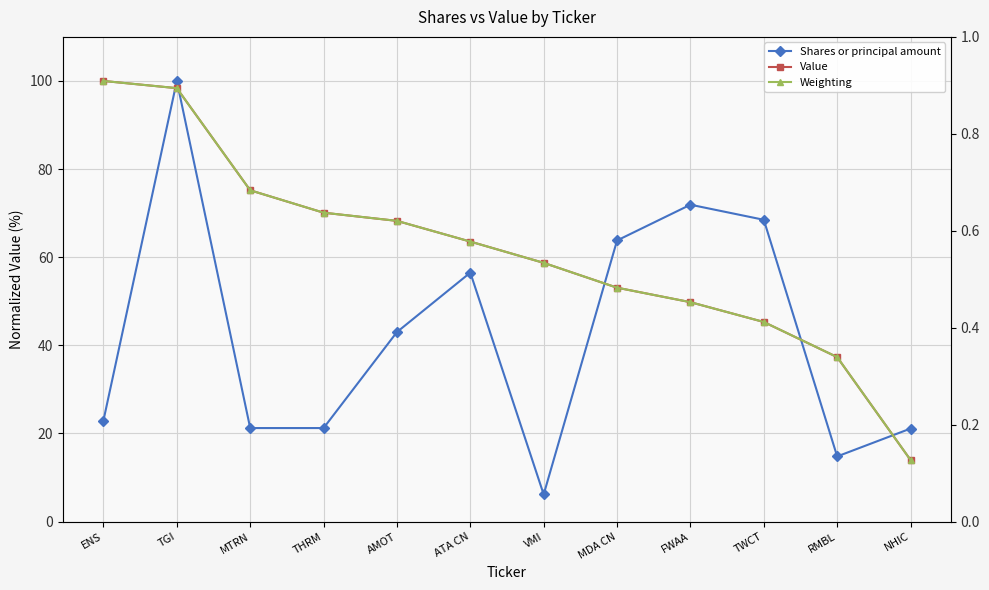

Count the number of categories in the chart.

12